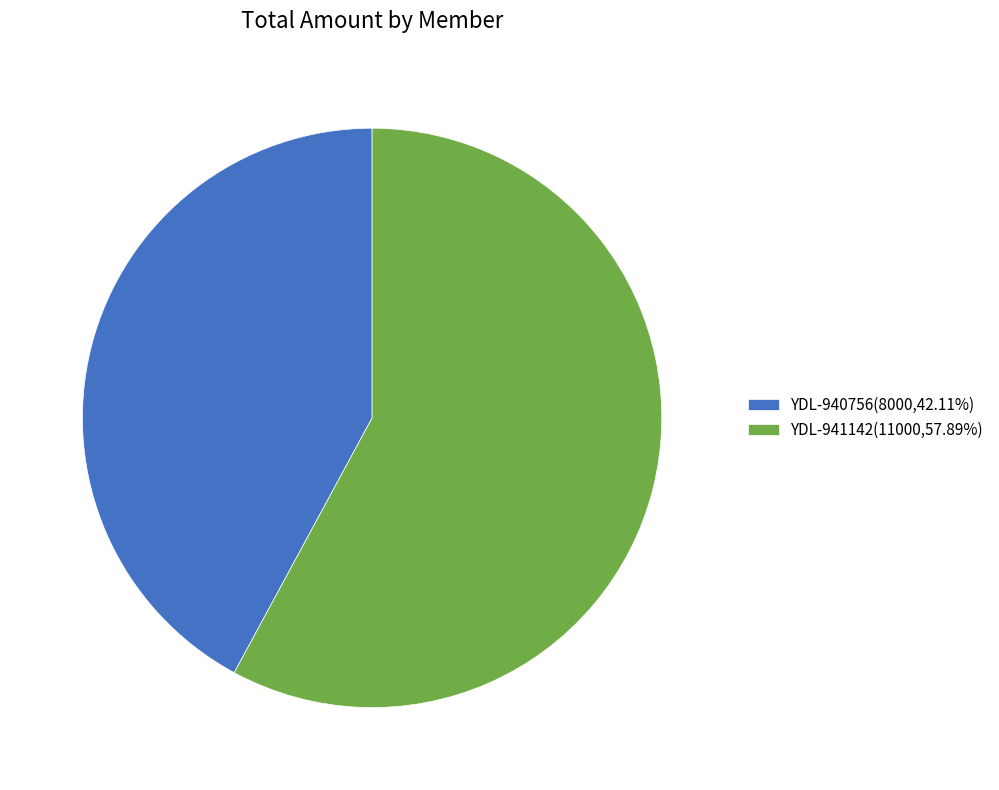

Approximately how many times larger is the value at YDL-941142 compared to YDL-940756?

1.4